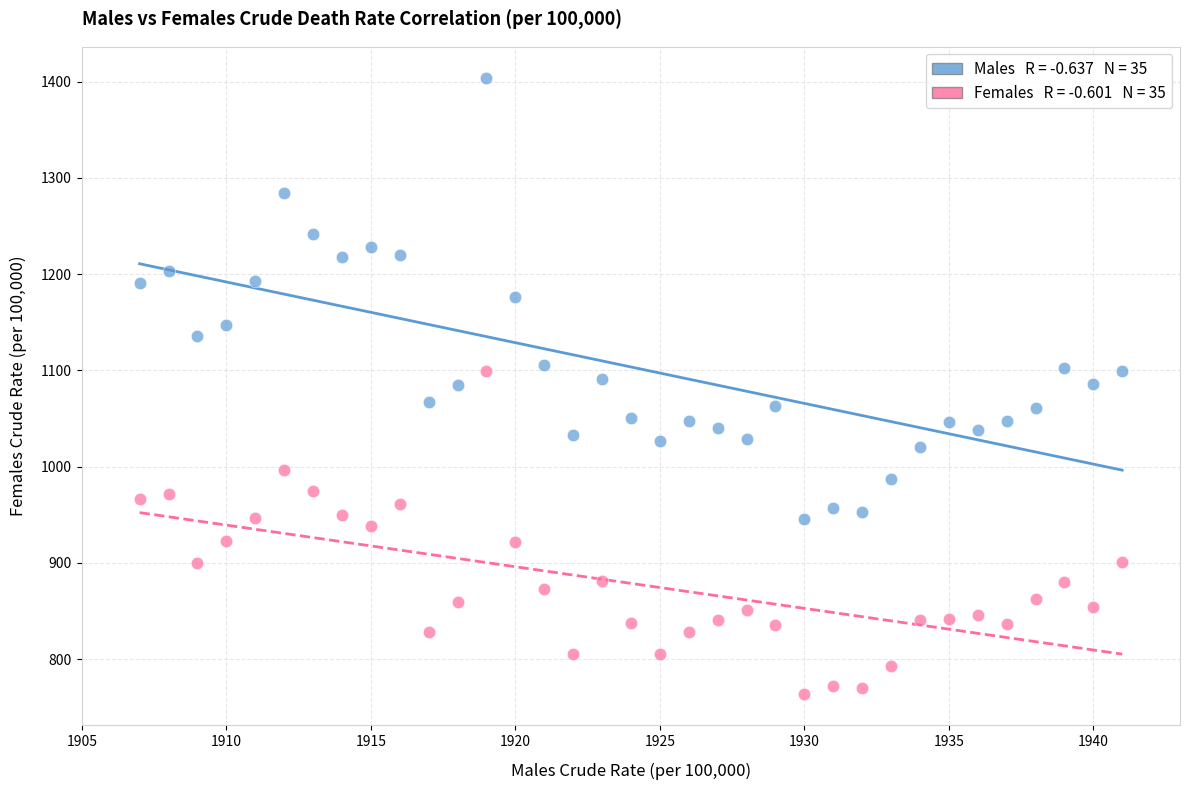

Across all data points, what is the range of X values (max minus min)?

34.0